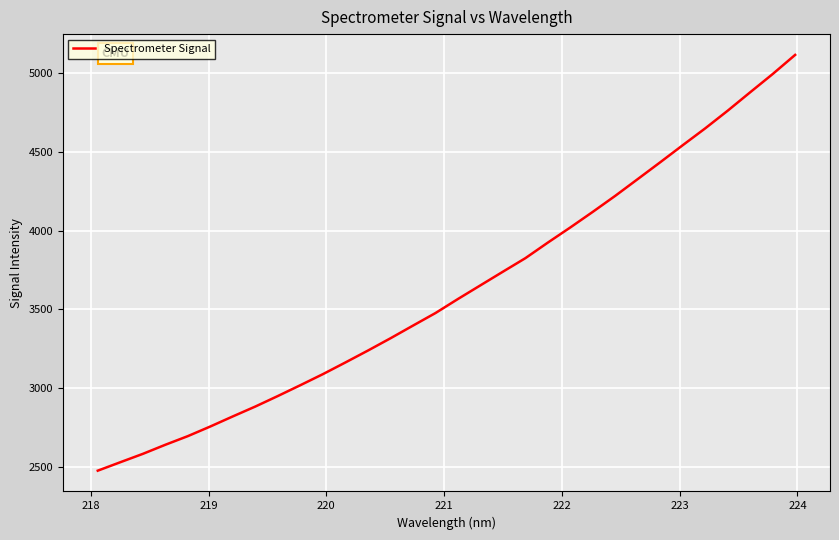

What is the smallest value displayed?

2478.4